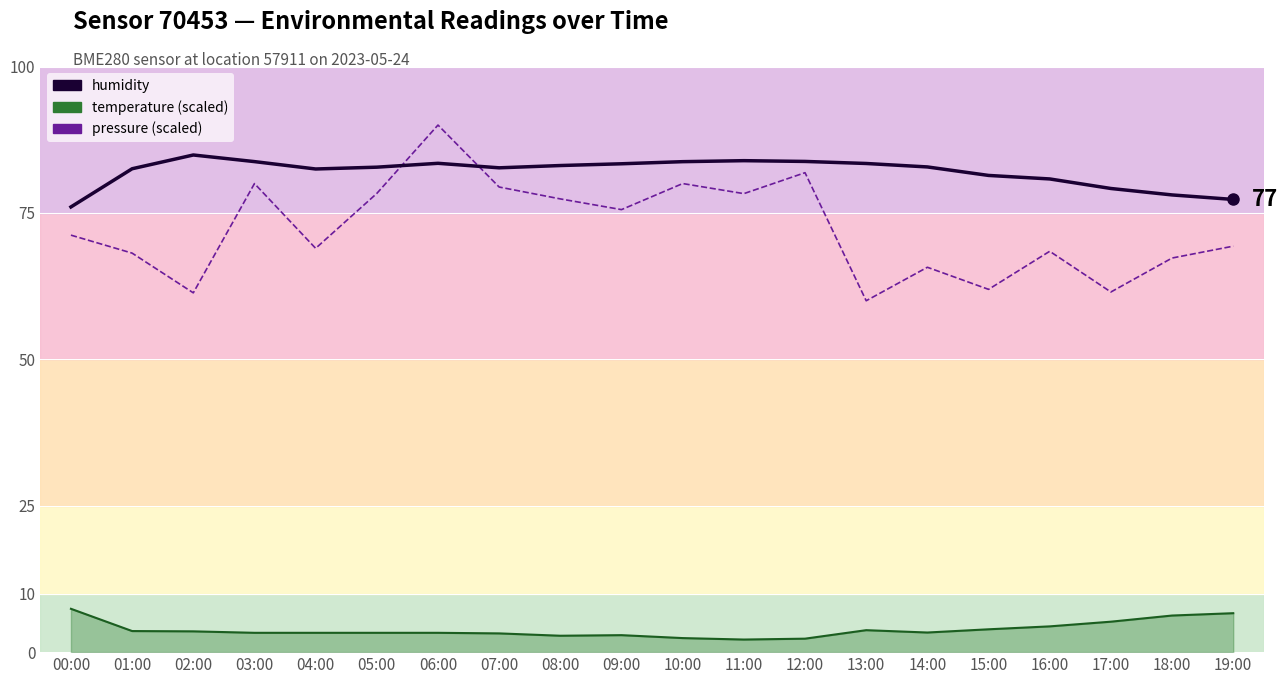

Reading left to right, what are all the values shown in this chart?

00:00=76.0	01:00=82.5	02:00=84.9	03:00=83.8	04:00=82.5	05:00=82.8	06:00=83.5	07:00=82.7	08:00=83.1	09:00=83.4	10:00=83.8	11:00=83.9	12:00=83.8	13:00=83.4	14:00=82.8	15:00=81.4	16:00=80.8	17:00=79.2	18:00=78.1	19:00=77.3